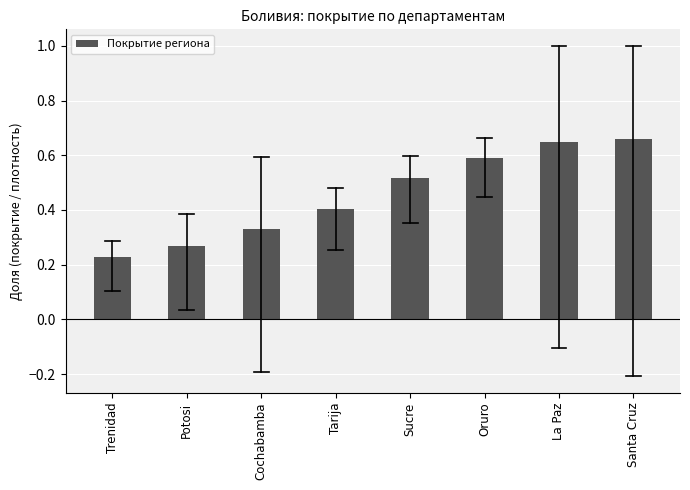

At which category does the chart reach its minimum across all series?

Trenidad